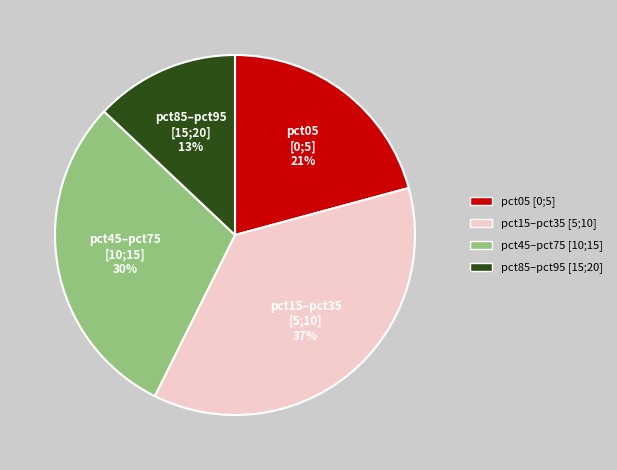

How many segments does this pie chart have?

4